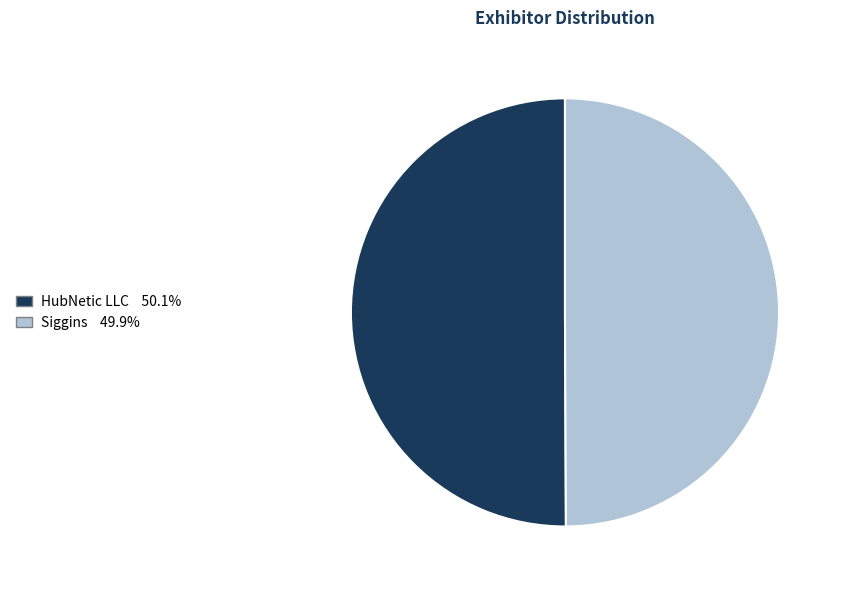

Count the number of slices in the pie.

2